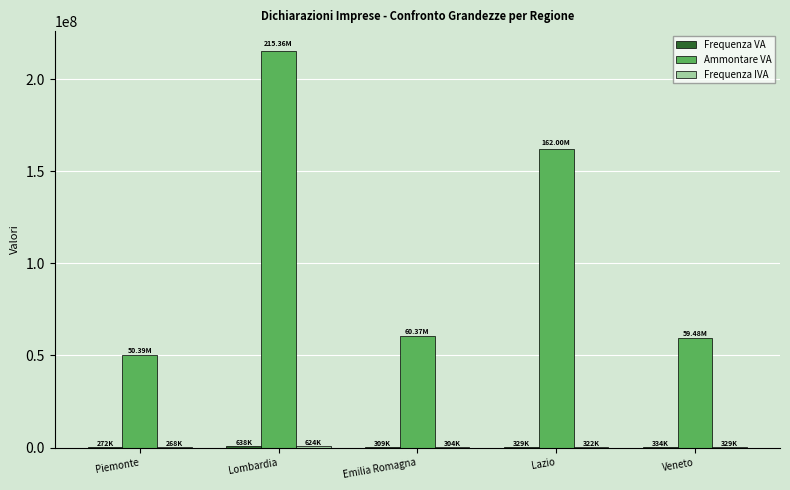

What is the sum of all Ammontare VA values?

547585115